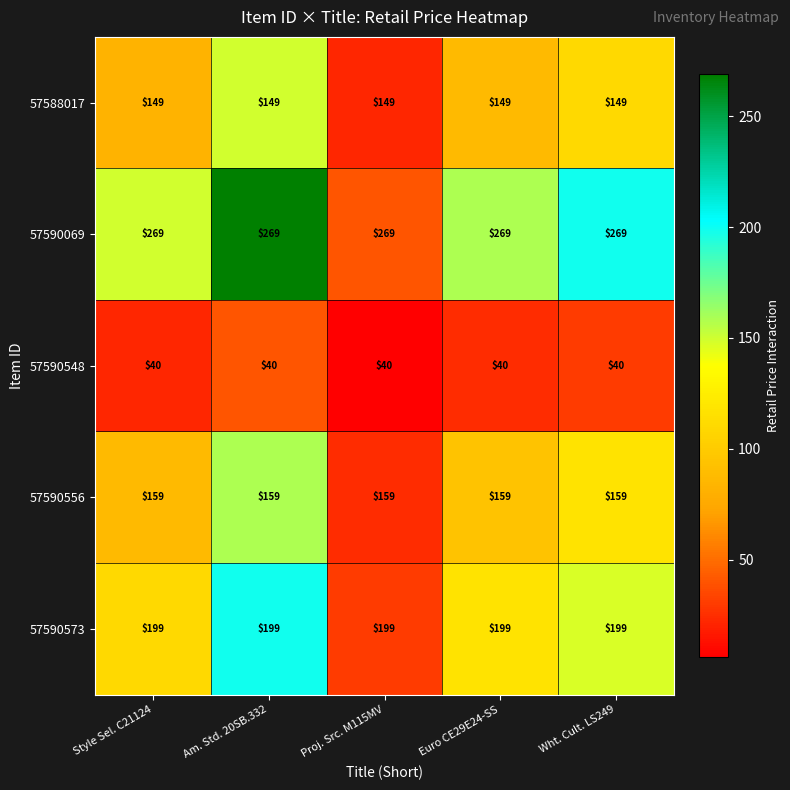

Count the number of categories in the chart.

5